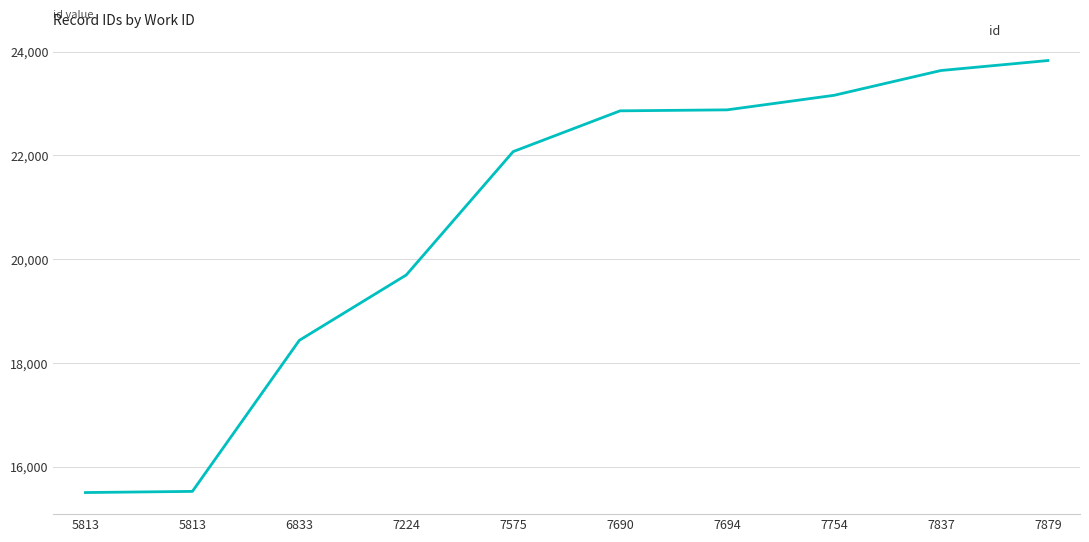

Approximately how many times larger is the value at 7837 compared to 7879?

1.0